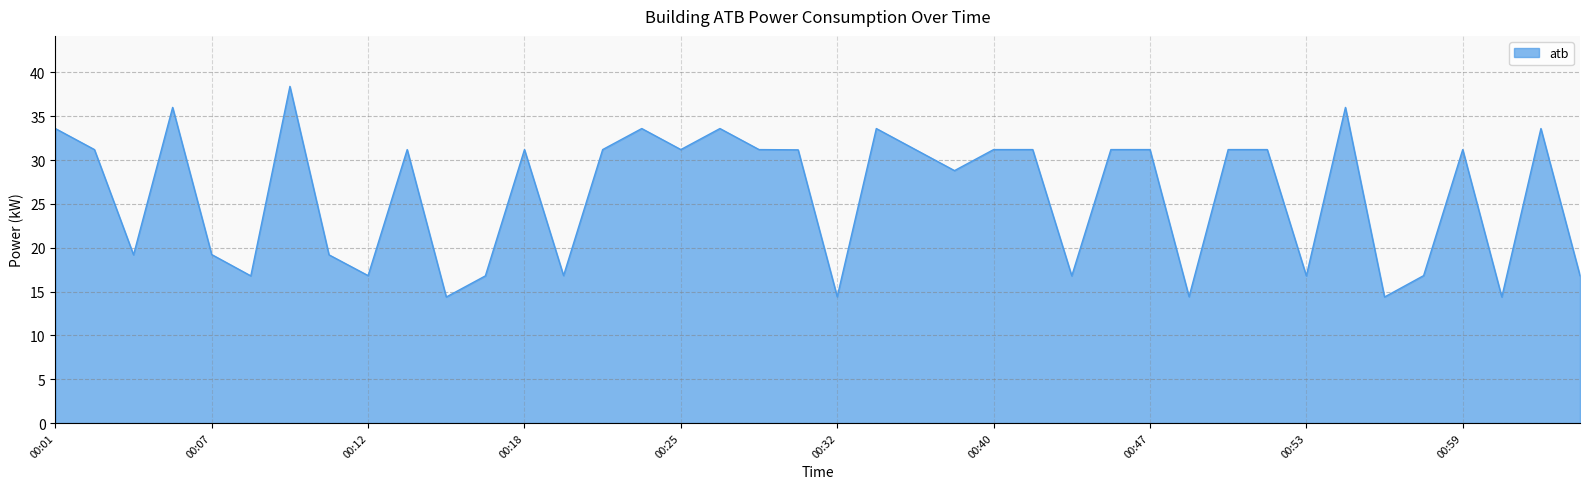

What is the greatest value displayed?

38.4